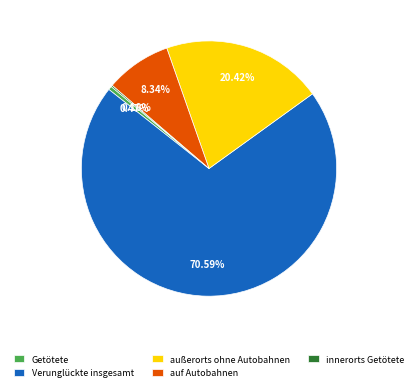

Is there a majority slice in this chart?

Yes